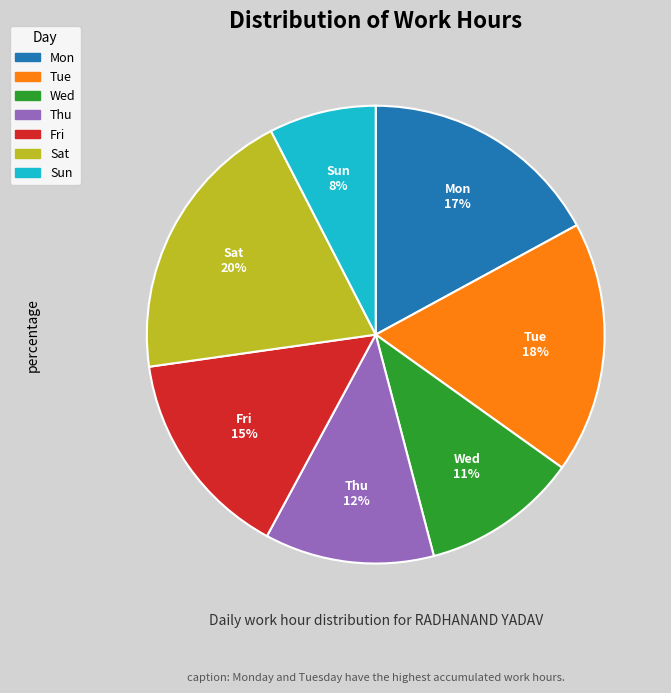

Is there a majority slice in this chart?

No